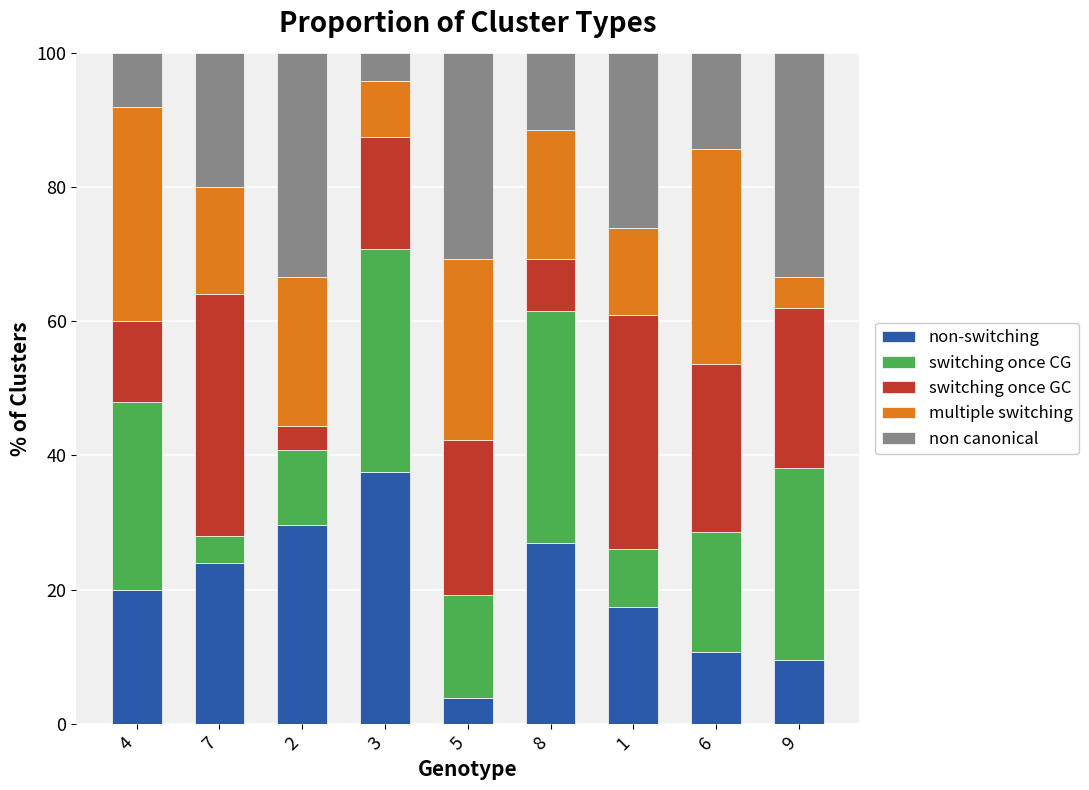

Does the chart contain stacked bars?

Yes